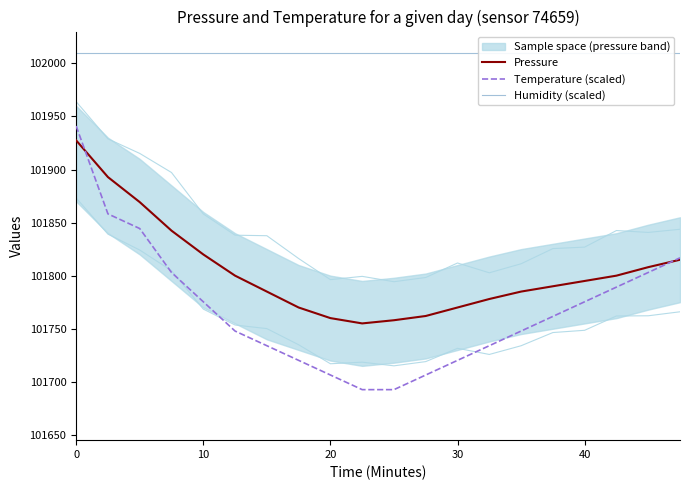

The value of Pressure at 20 is 101760.0. True or false?

True